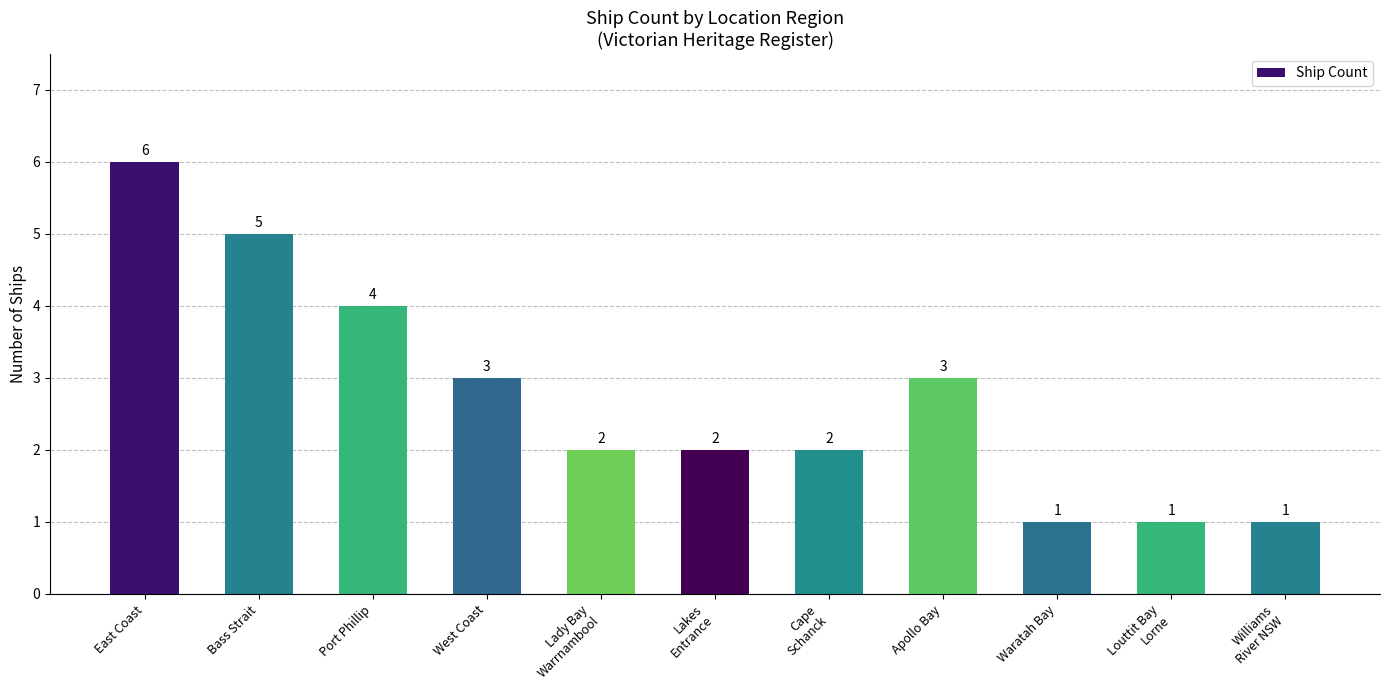

What is the sum of all values?

30